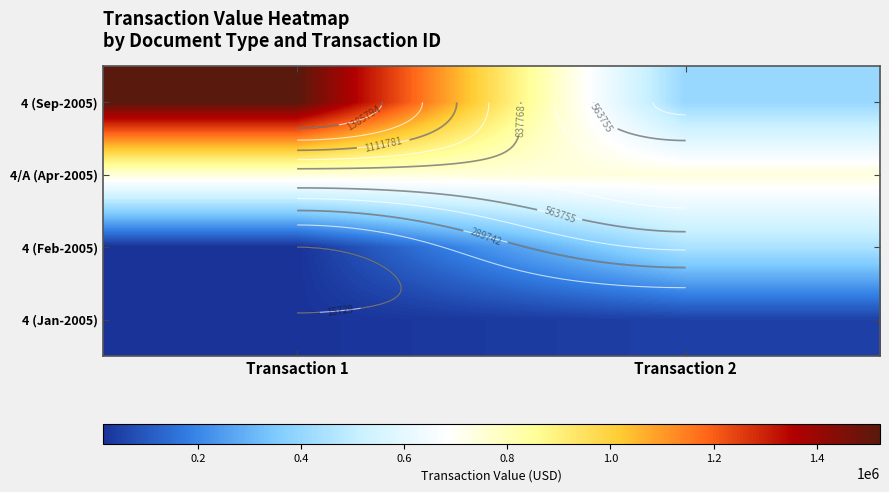

The value of 4/A (Apr-2005) at Transaction 1 is 1309027. True or false?

False